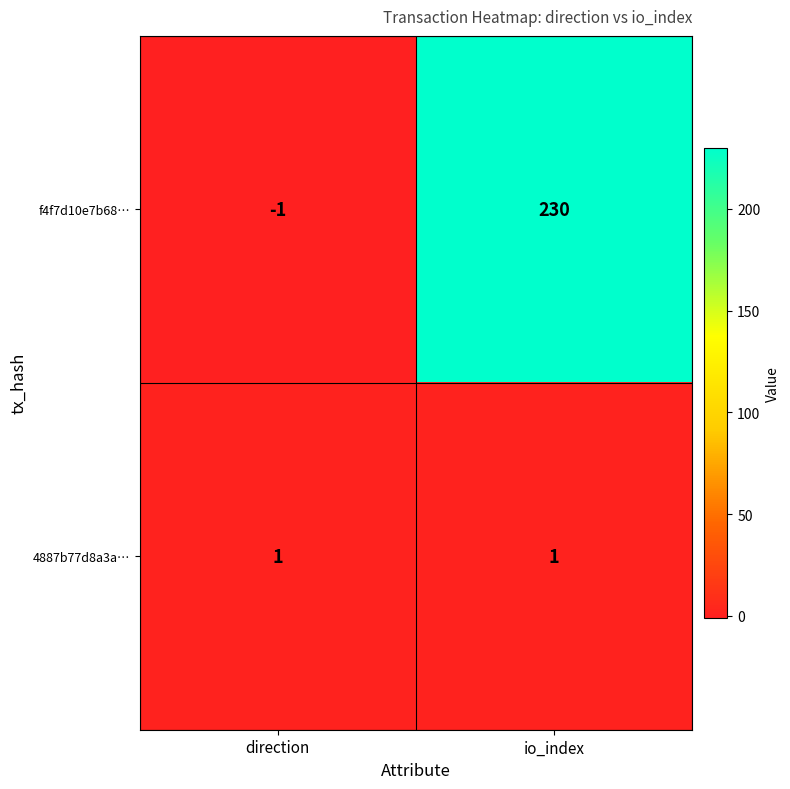

Which series has the largest range (max minus min)?

f4f7d10e7b68…